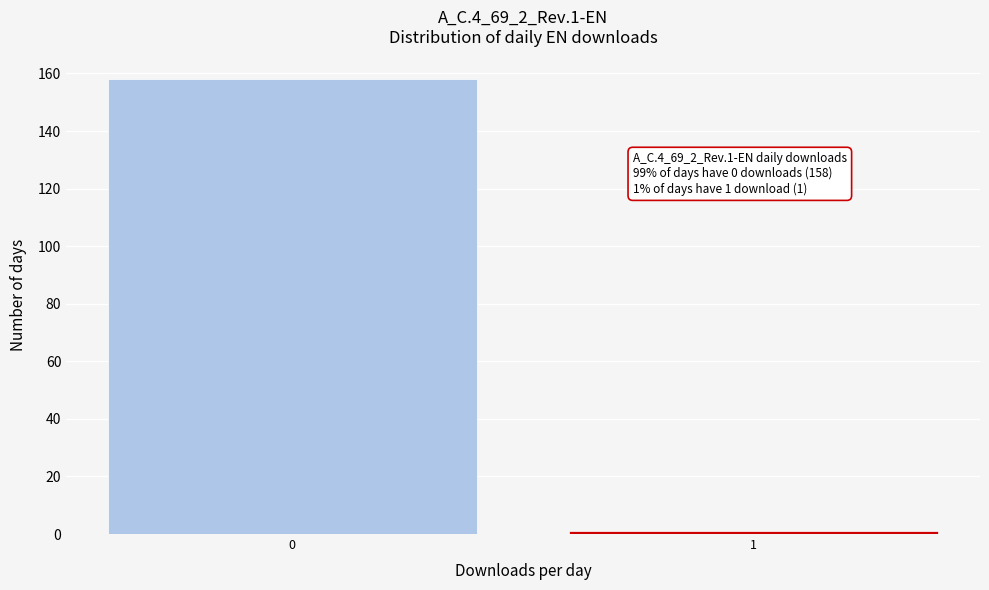

Reading right to left, extract all data points from this chart.

1=1	0=158